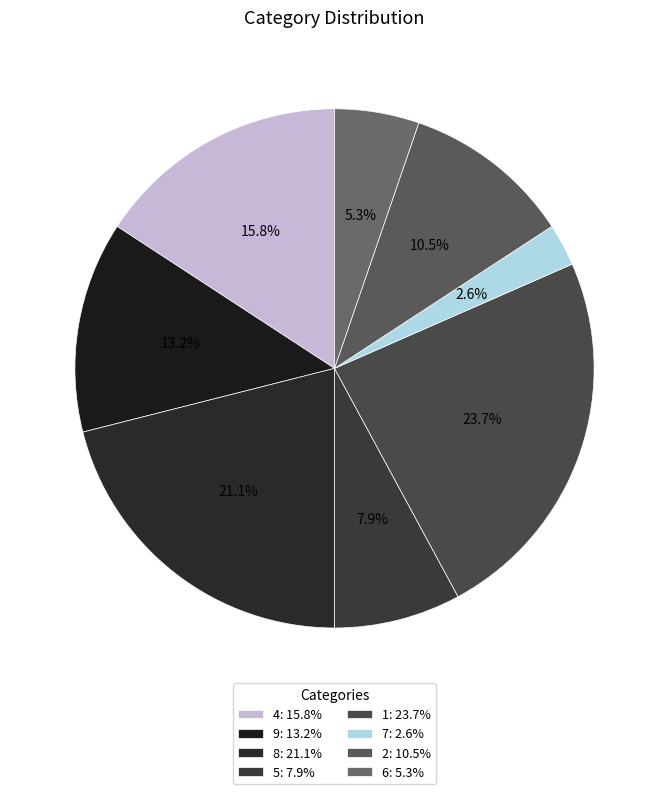

To the nearest percent, what is the difference between the largest and smallest slice percentages?

21%